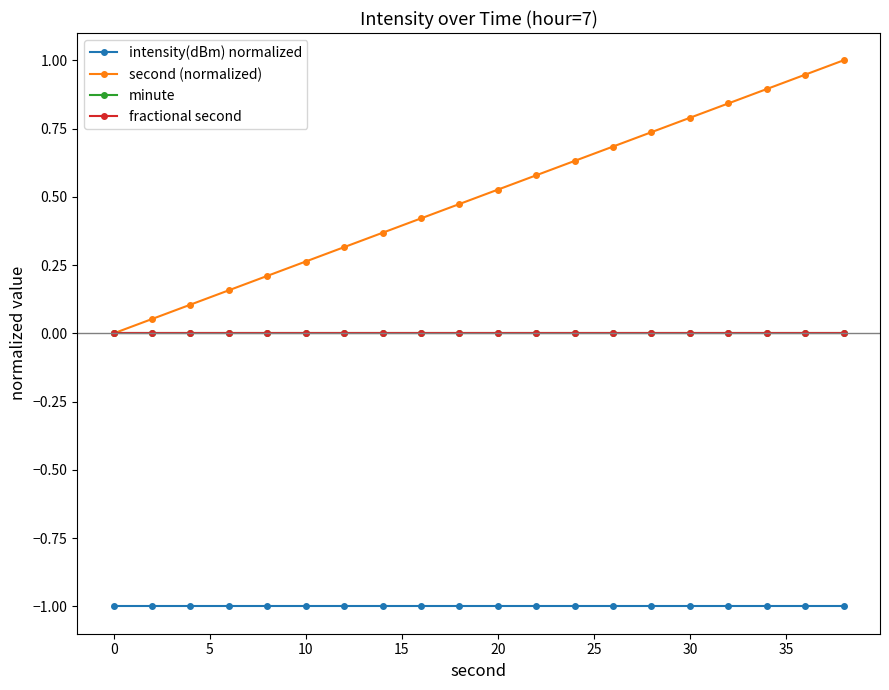

Reading left to right, extract all data points from this chart.

intensity(dBm) normalized: -1.0	-1.0	-1.0	-1.0	-1.0	-1.0	-1.0	-1.0	-1.0	-1.0	-1.0	-1.0	-1.0	-1.0	-1.0	-1.0	-1.0	-1.0	-1.0	-1.0
second (normalized): 0.0	0.1	0.1	0.2	0.2	0.3	0.3	0.4	0.4	0.5	0.5	0.6	0.6	0.7	0.7	0.8	0.8	0.9	0.9	1.0
minute: 0.0	0.0	0.0	0.0	0.0	0.0	0.0	0.0	0.0	0.0	0.0	0.0	0.0	0.0	0.0	0.0	0.0	0.0	0.0	0.0
fractional second: 0.0	0.0	0.0	0.0	0.0	0.0	0.0	0.0	0.0	0.0	0.0	0.0	0.0	0.0	0.0	0.0	0.0	0.0	0.0	0.0